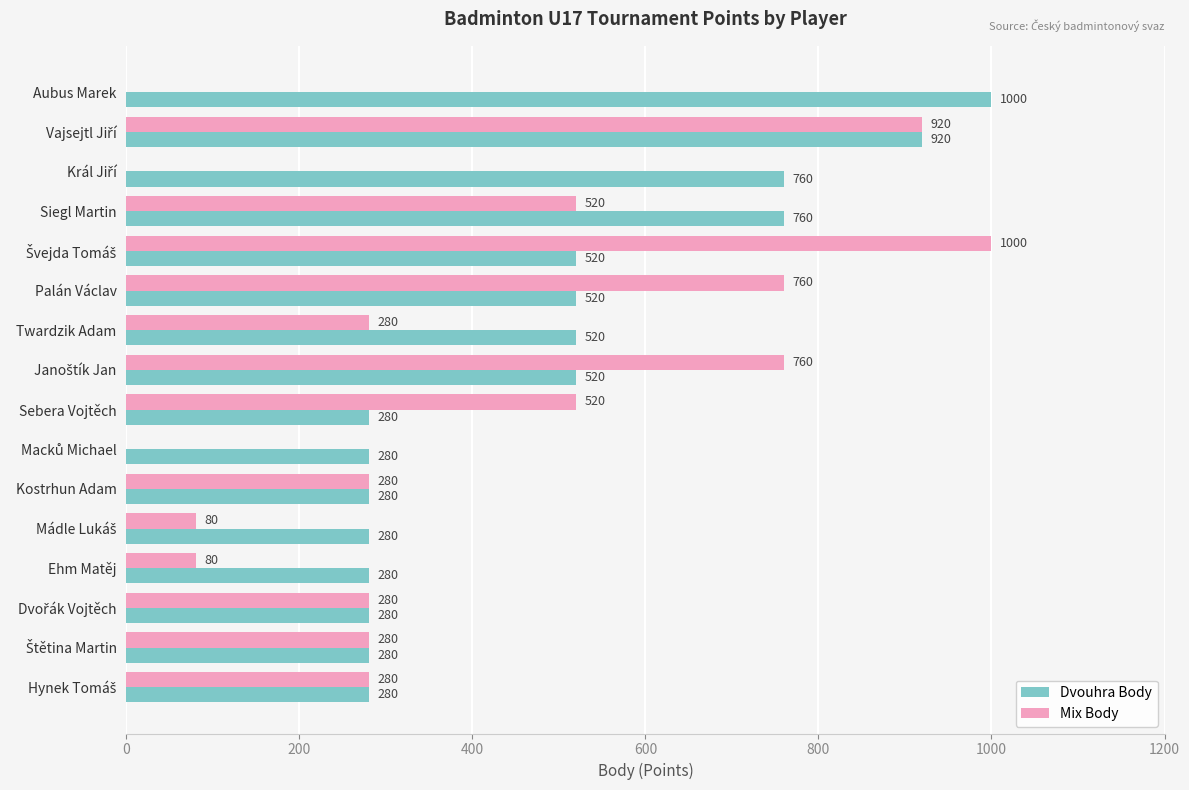

What are all the series names shown in the legend?

Dvouhra Body, Mix Body